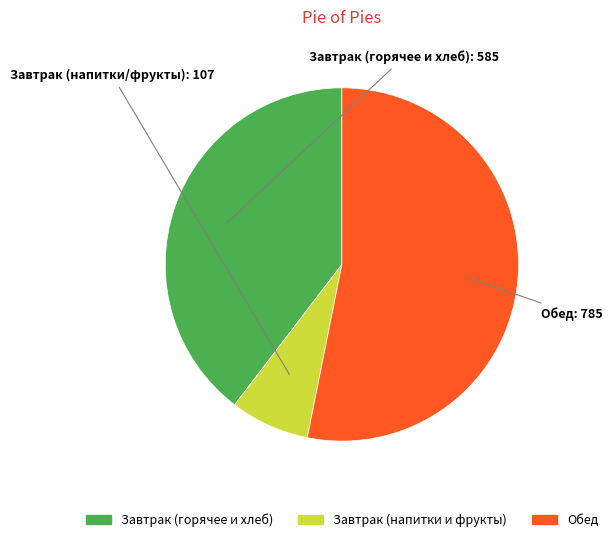

Does any single category account for the majority?

Yes